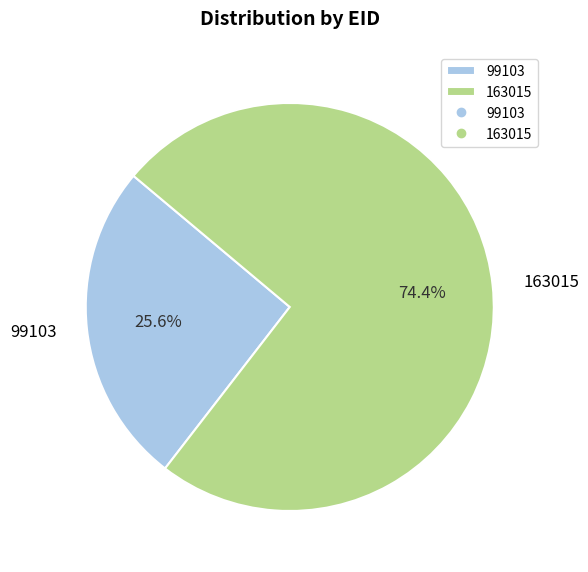

Is 99103 the majority of the pie?

No